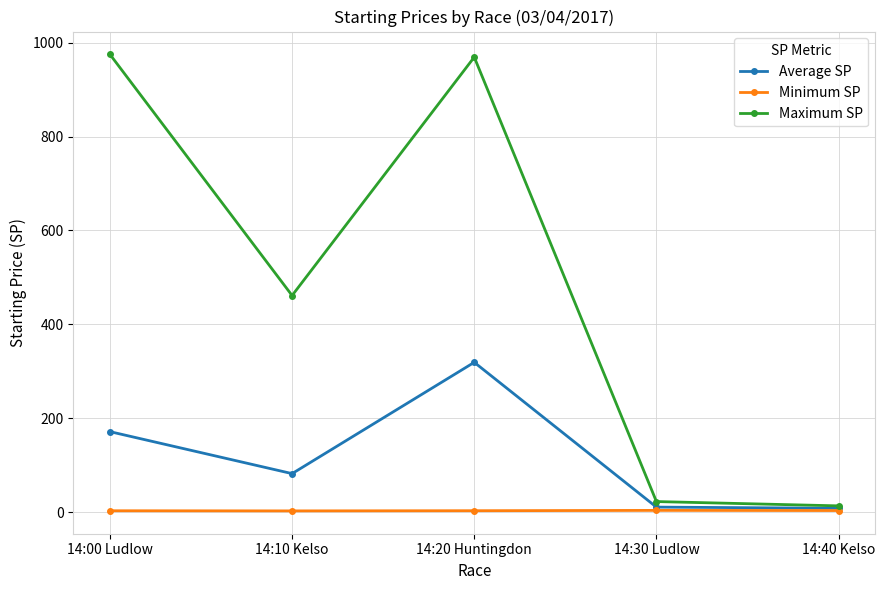

What value does the Minimum SP series have at 14:30 Ludlow?

3.7